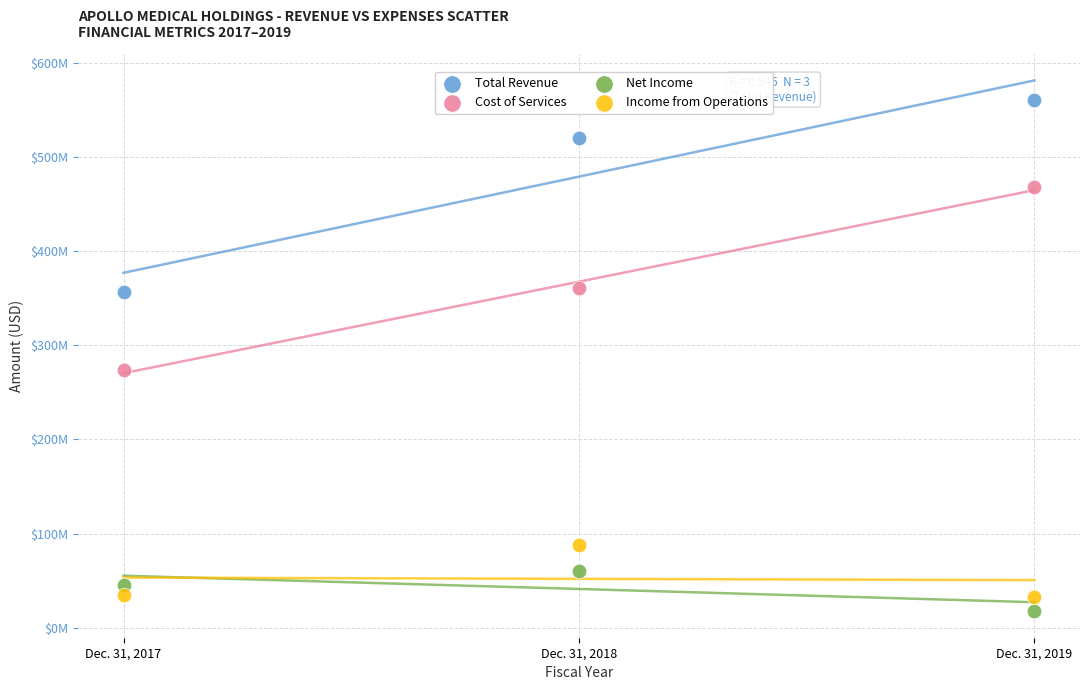

Which series reaches the maximum Y coordinate?

Total Revenue